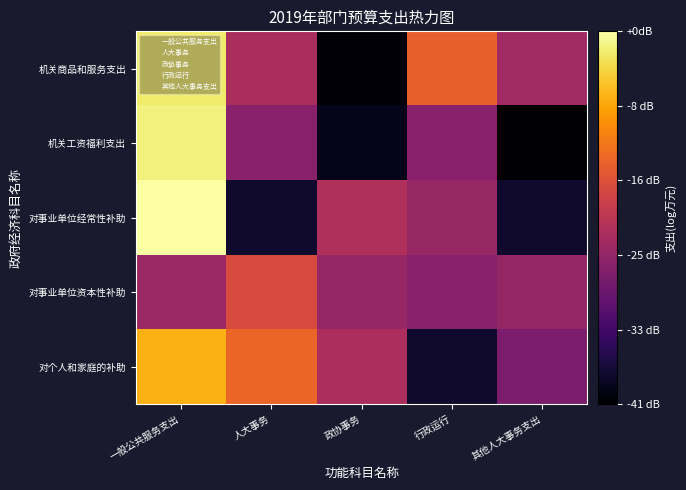

How many data points does each series have?

5